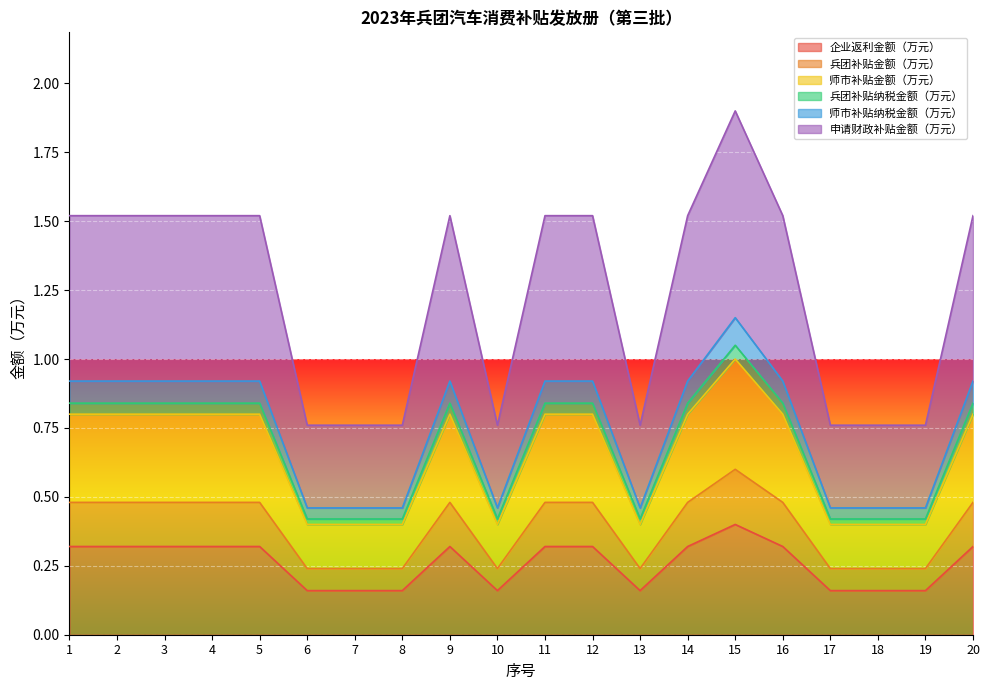

At which category does the chart reach its peak across all series?

15